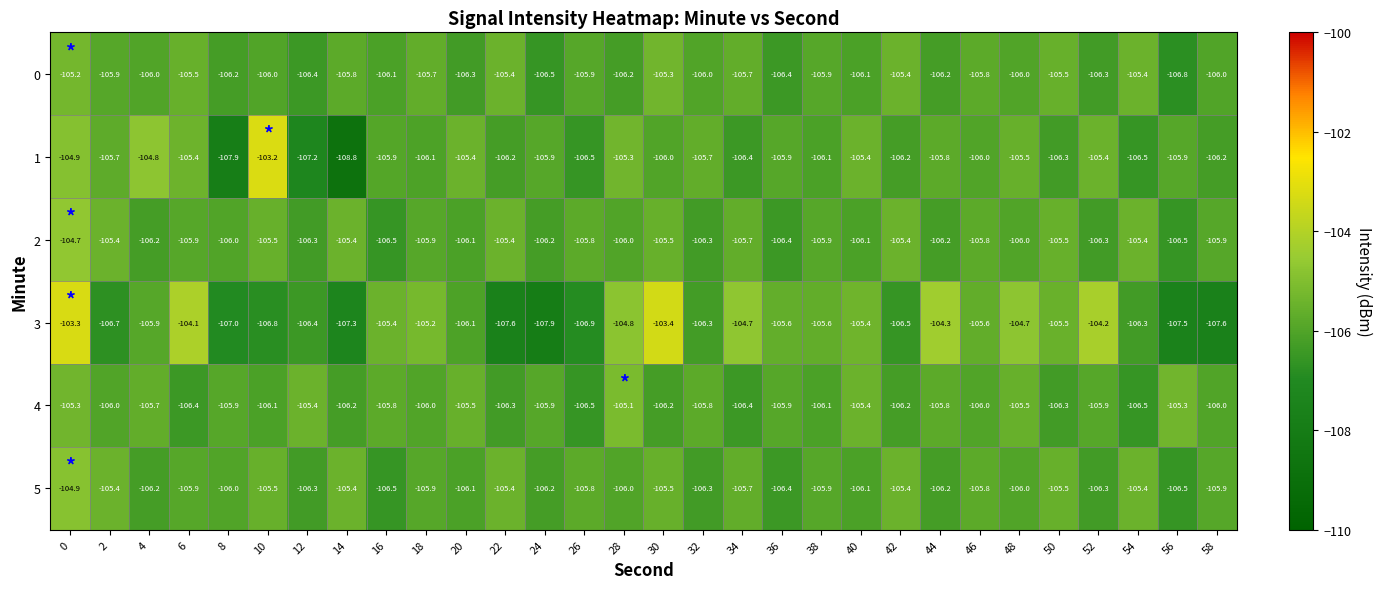

Count the number of categories in the chart.

30